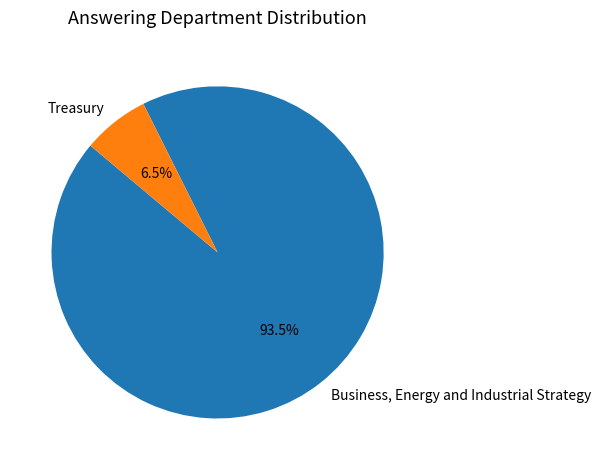

How many slices are in this pie chart?

2